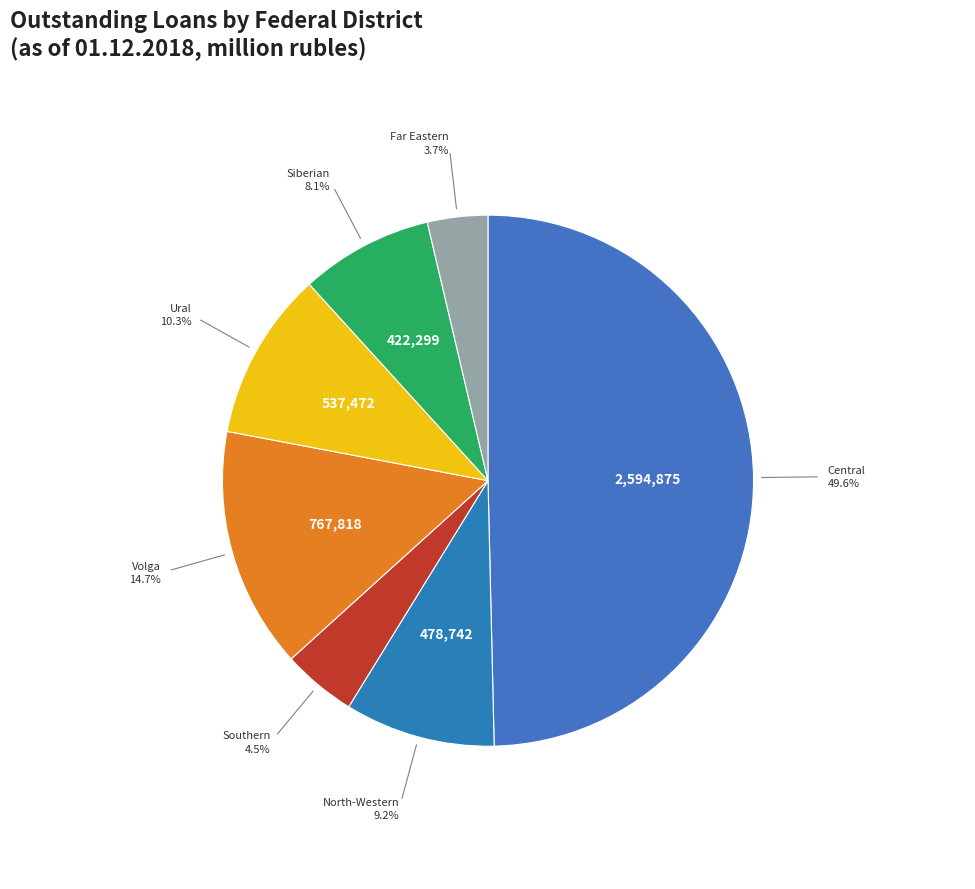

Count the number of slices in the pie.

7